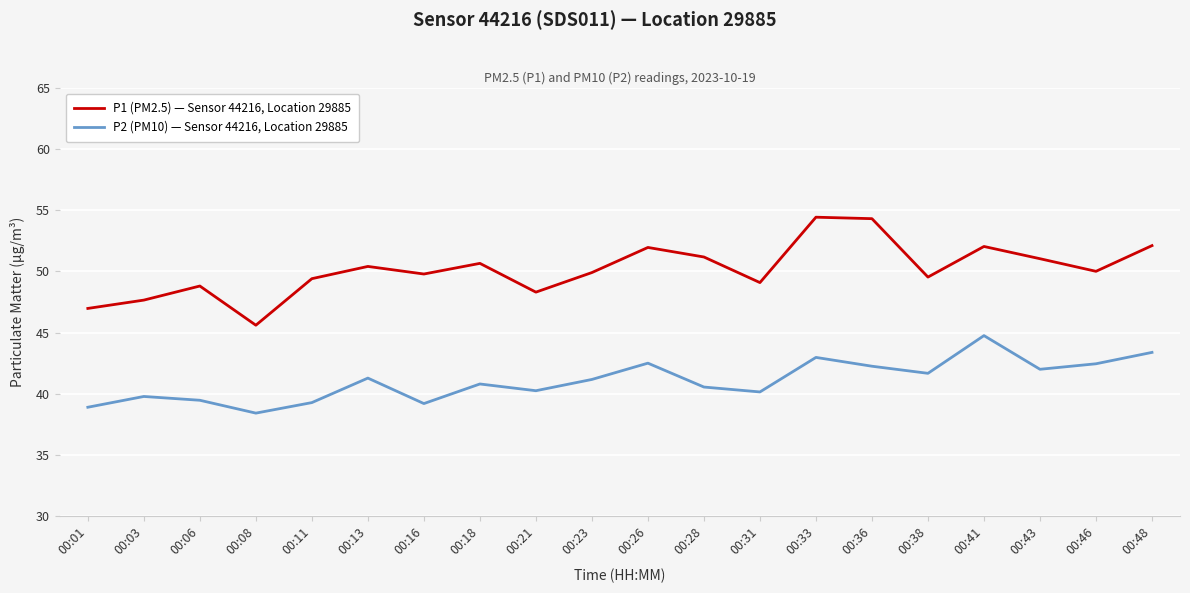

Where is the first local minimum for P1 (PM2.5) — Sensor 44216, Location 29885?

00:08